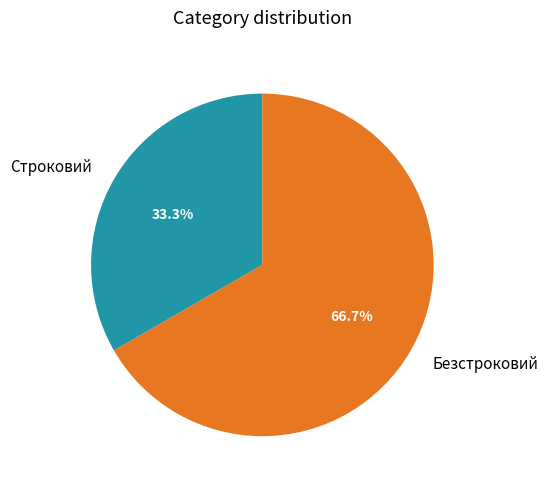

The Строковий slice represents 22% of the pie. True or false?

False